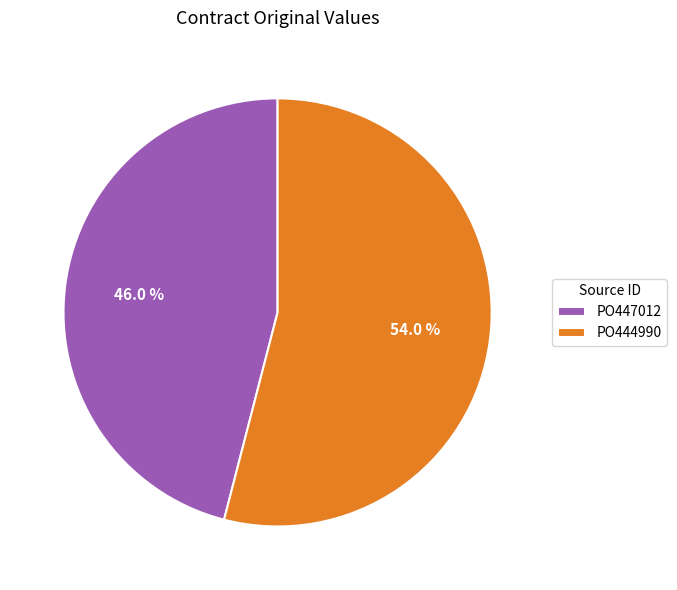

To the nearest percent, what portion does PO444990 represent?

54%